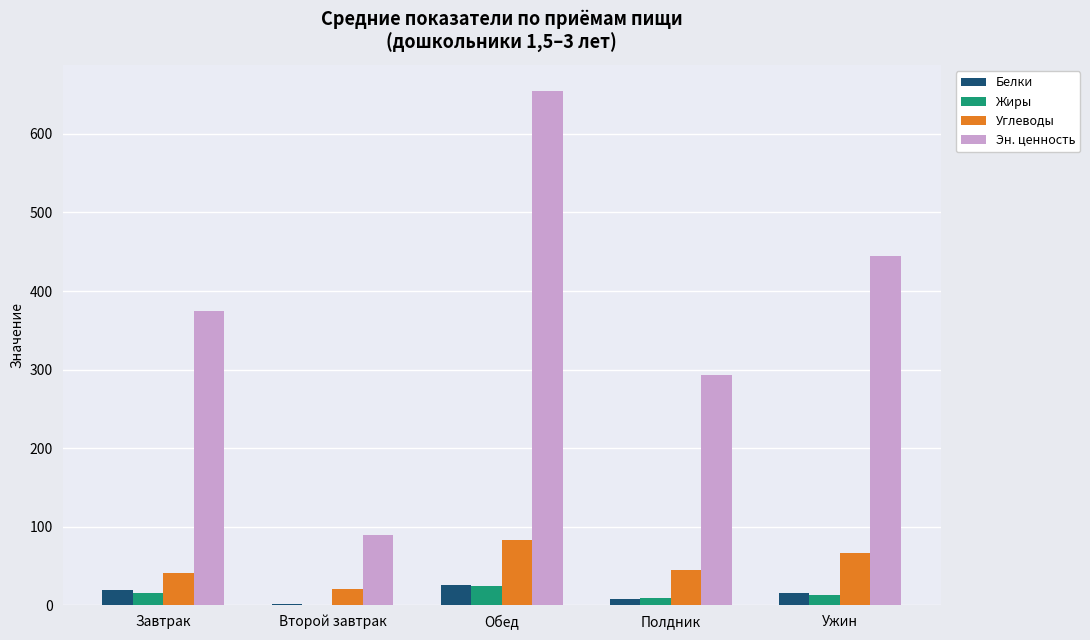

True or false: Углеводы has a value of 82.5 at Обед.

True